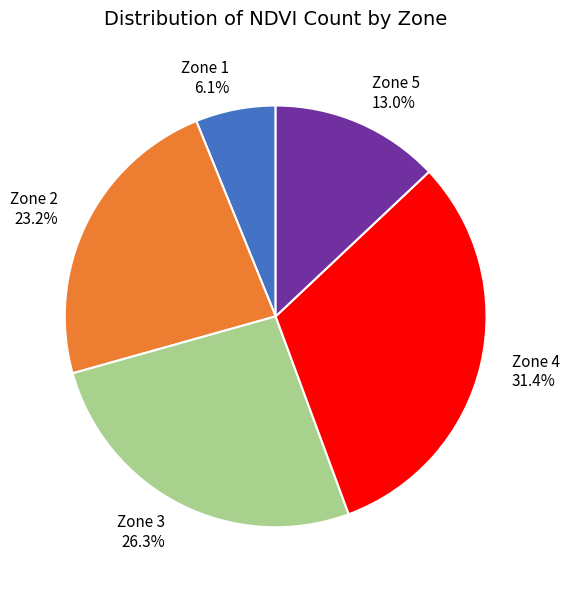

How many segments does this pie chart have?

5